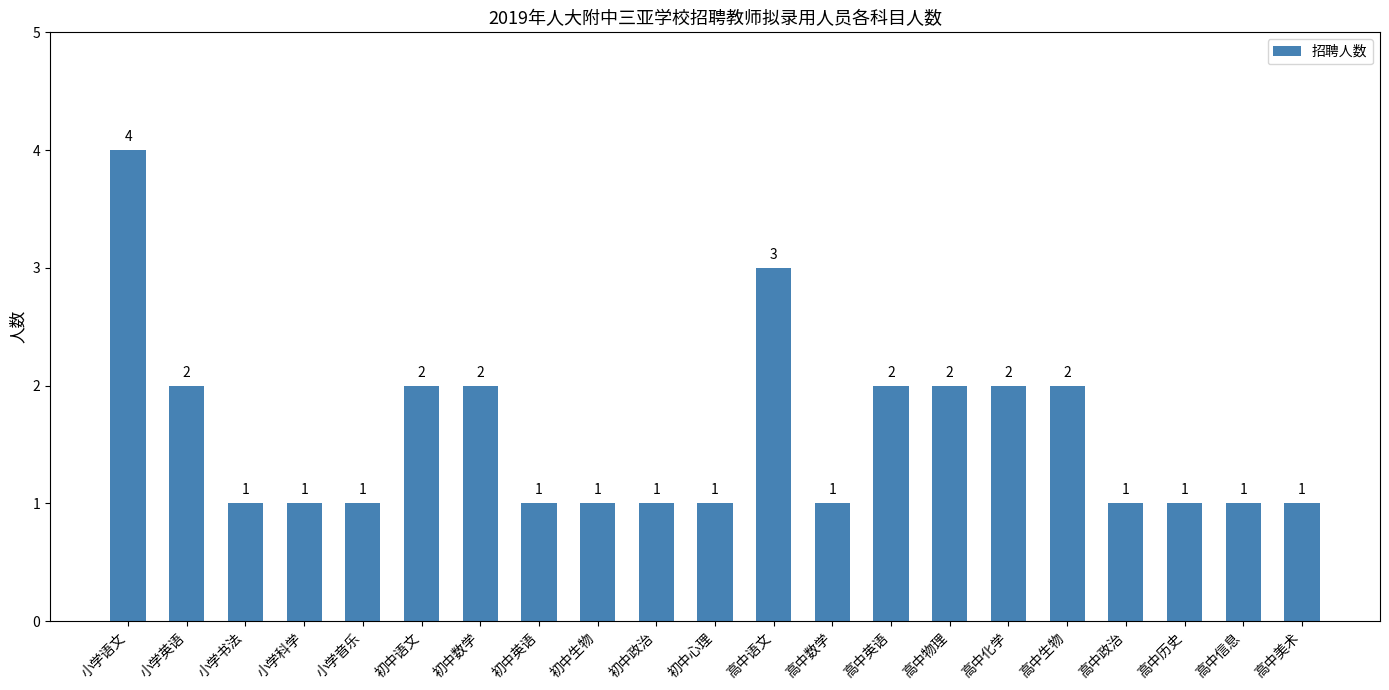

Which label corresponds to the largest value in the chart?

小学语文